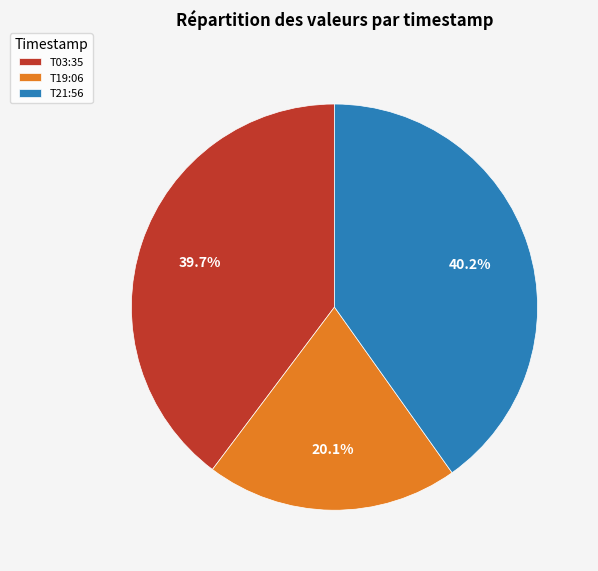

Which slice is the smallest?

T19:06